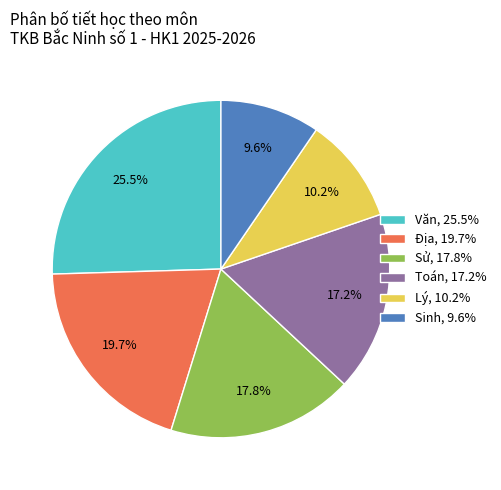

What is the largest slice in the pie chart?

Văn, 25.5%